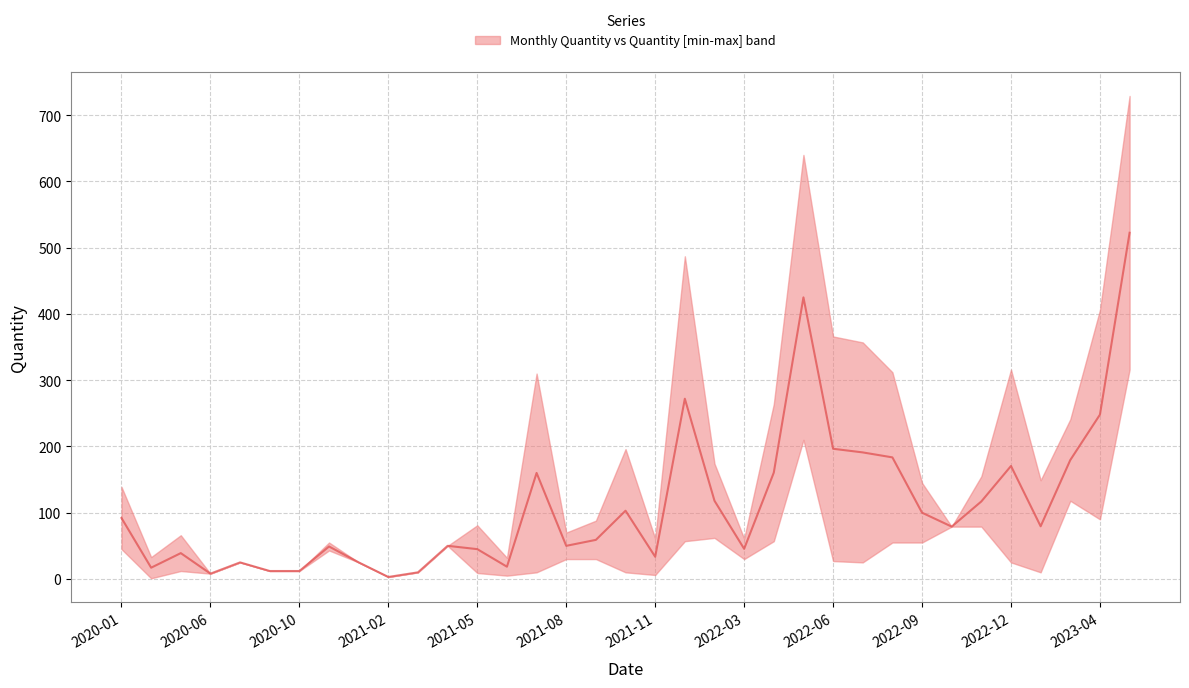

Rank the categories by value from lowest to highest.

2021-02, 2020-06, 2021-03, 2020-08, 2020-10, 2020-02, 2021-06, 2020-07, 2021-01, 2021-11, 2020-03, 2021-05, 2022-03, 2020-12, 2021-04, 2021-08, 2021-09, 2022-10, 2023-01, 2020-01, 2022-09, 2021-10, 2022-11, 2022-01, 2021-07, 2022-04, 2022-12, 2023-03, 2022-08, 2022-07, 2022-06, 2023-04, 2021-12, 2022-05, 2023-05